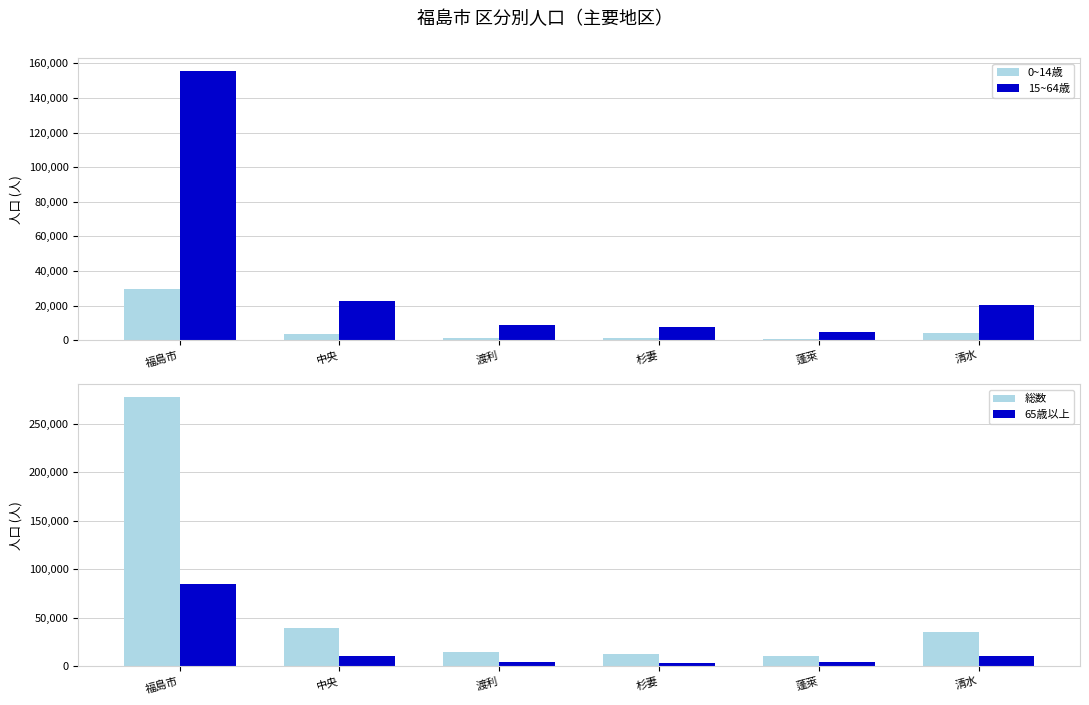

Reading left to right, what are all the values shown in this chart?

0~14歳: 福島市=29504	中央=3716	渡利=1428	杉妻=1344	蓬萊=813	清水=4206
15~64歳: 福島市=155291	中央=22865	渡利=8859	杉妻=7807	蓬萊=5052	清水=20182
総数: 福島市=277187	中央=39431	渡利=15136	杉妻=12688	蓬萊=10160	清水=35266
65歳以上: 福島市=85163	中央=10729	渡利=4578	杉妻=2984	蓬萊=4121	清水=10113